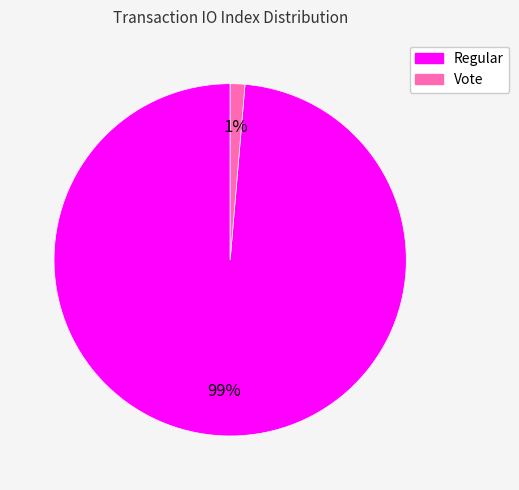

How many segments does this pie chart have?

2